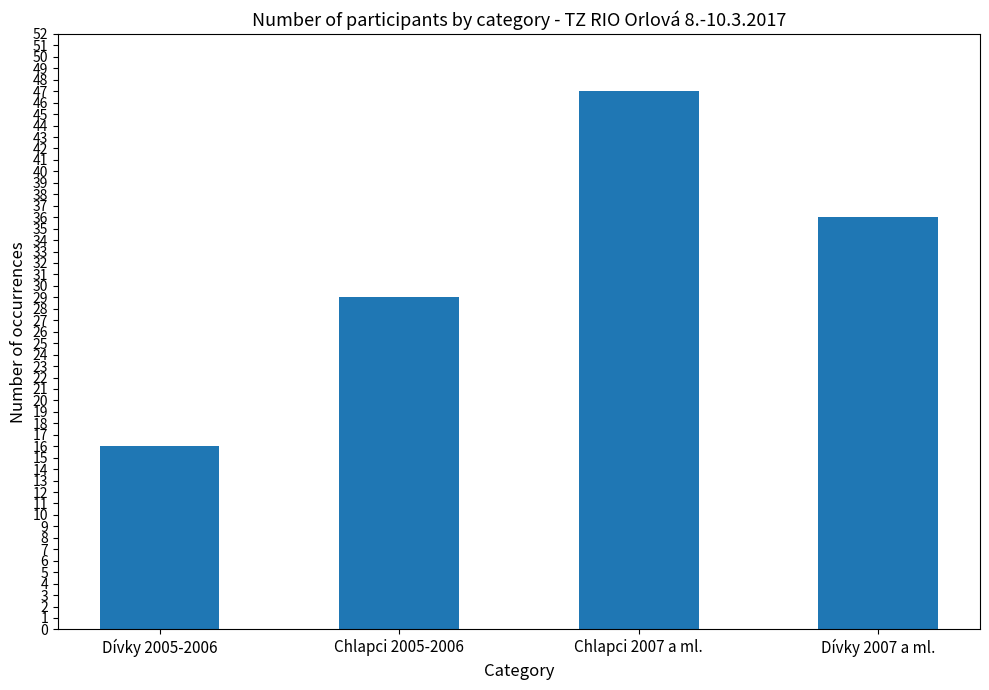

List the labels in order of value, largest first.

Chlapci 2007 a ml., Dívky 2007 a ml., Chlapci 2005-2006, Dívky 2005-2006